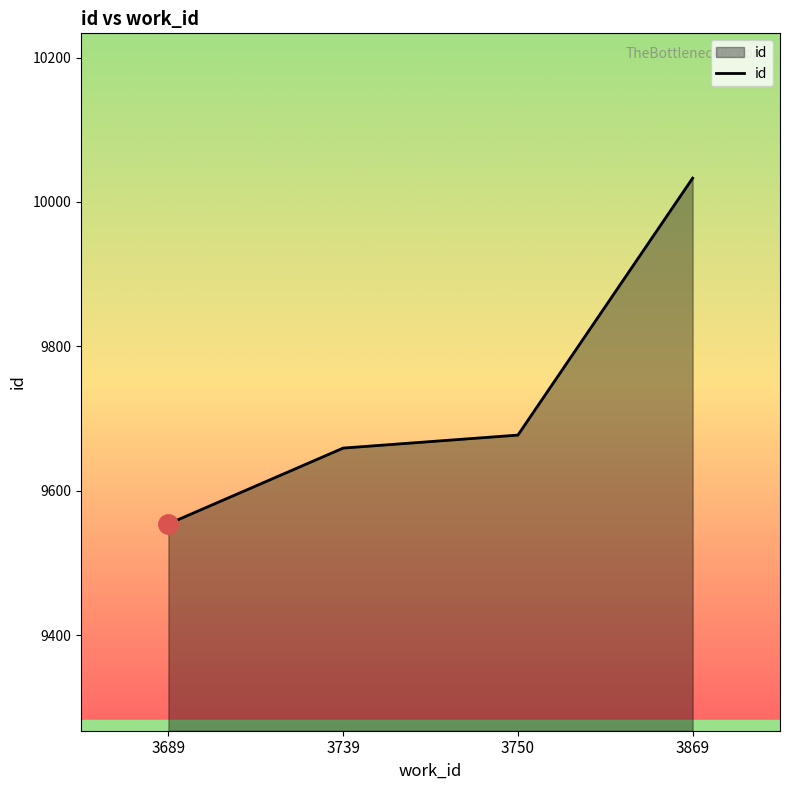

What is the change in value from 3689 to 3869?

+479